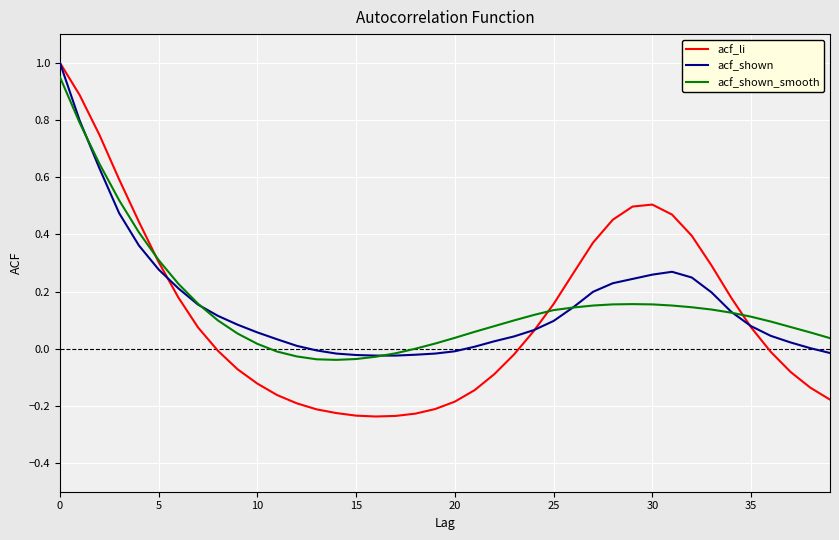

How many values in the acf_li series are below 0?

20